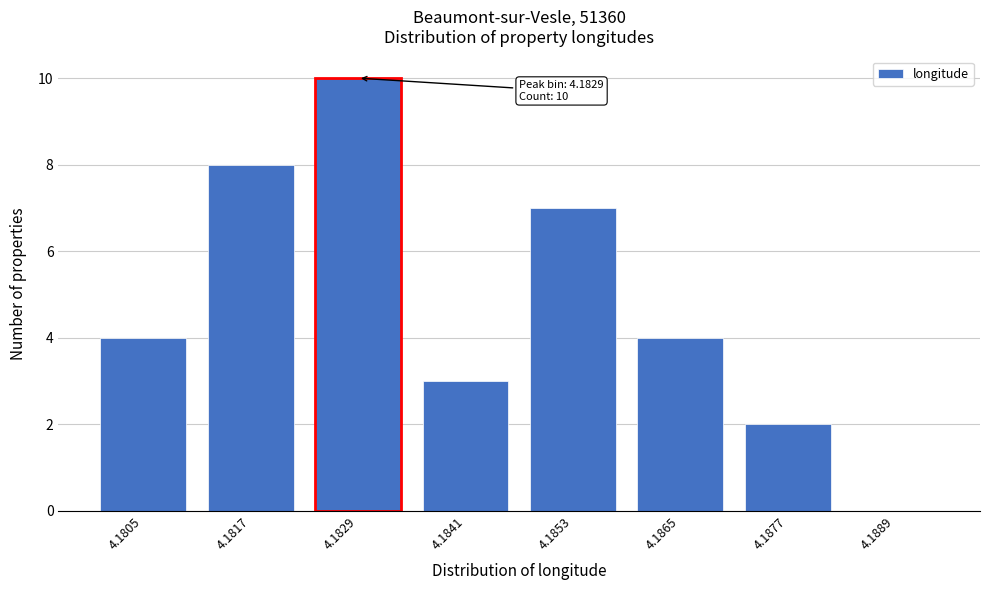

Reading left to right, extract all data points from this chart.

4.1805=4	4.1817=8	4.1829=10	4.1841=3	4.1853=7	4.1865=4	4.1877=2	4.1889=0